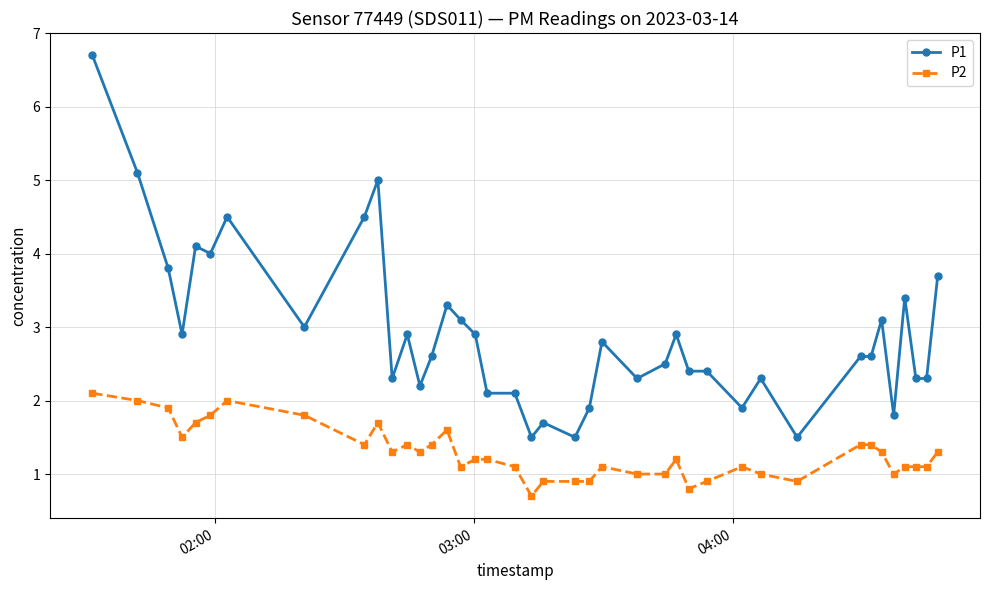

Rank the series by their average value, from lowest to highest.

P2, P1